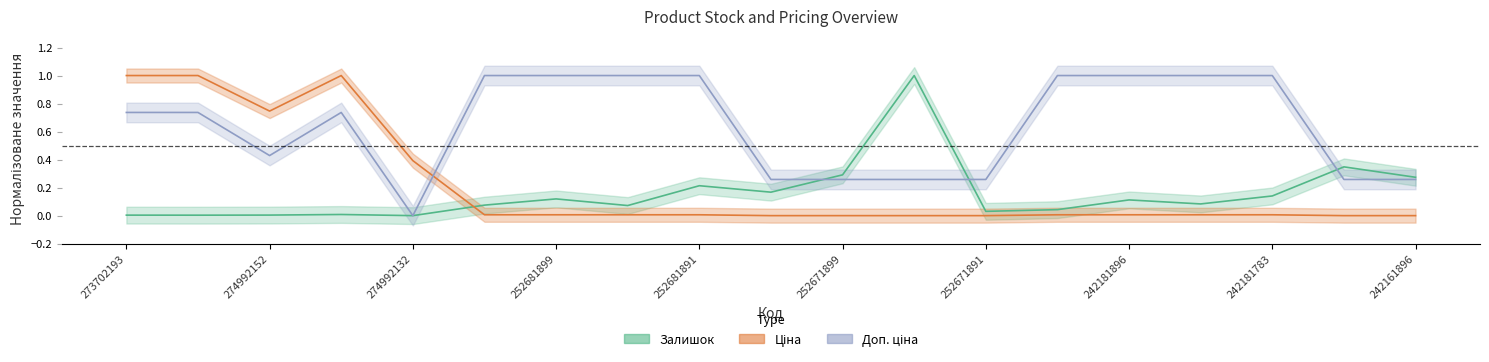

The value of Залишок at 273702194 is 0.0. True or false?

False